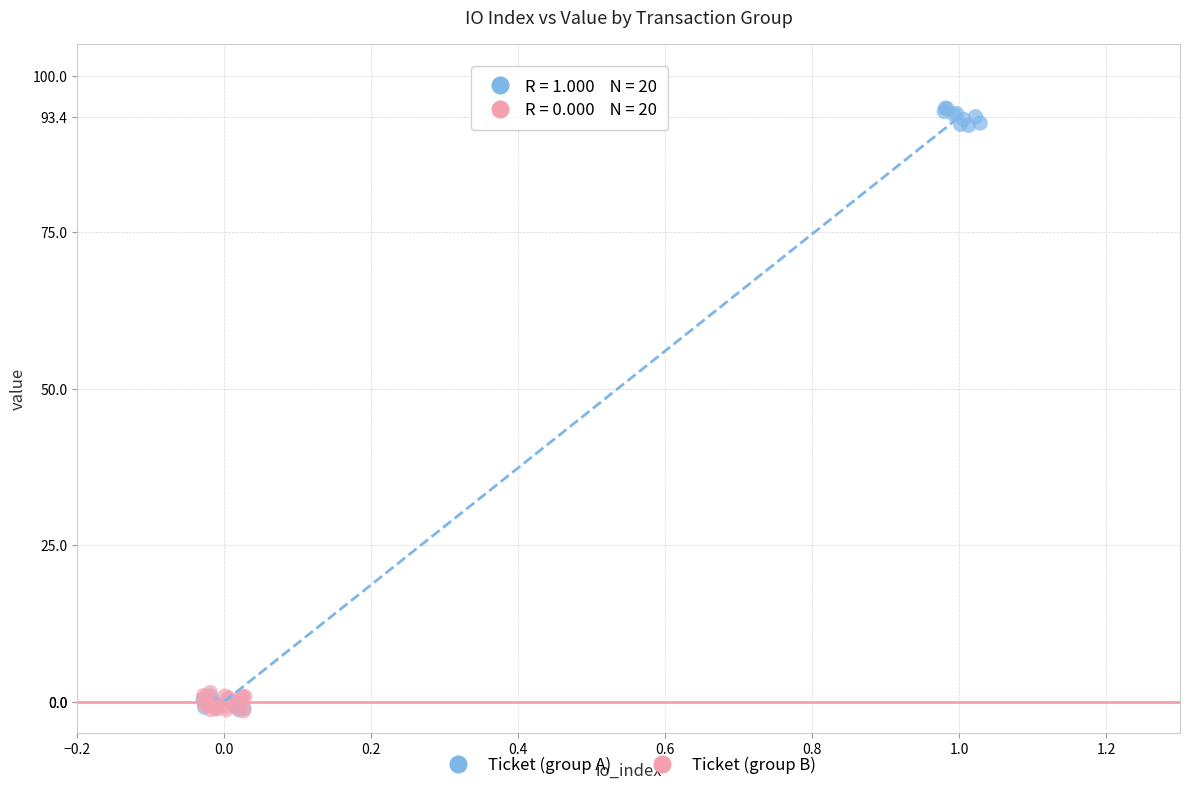

What are all the series names shown in the legend?

Ticket (group A), Ticket (group B)